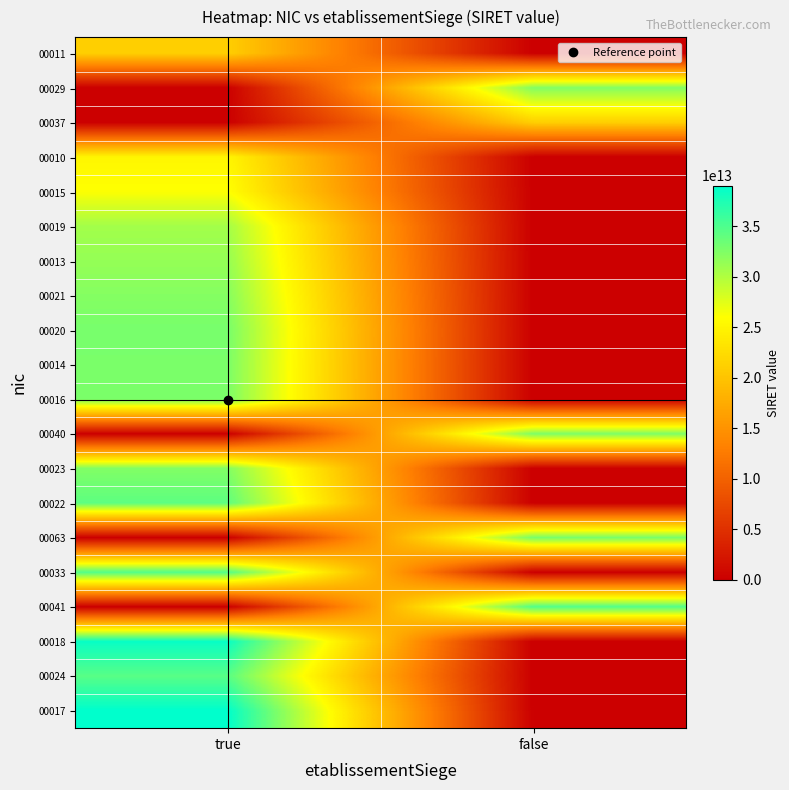

Reading left to right, what are all the values shown in this chart?

00011: true=21110284300011	false=0
00029: true=0	false=32303877800029
00037: true=0	false=21110284300037
00010: true=25110106900010	false=0
00015: true=26110276800015	false=0
00019: true=30673775000019	false=0
00013: true=31404051000013	false=0
00021: true=32182481500021	false=0
00020: true=32885088800020	false=0
00014: true=32710986400014	false=0
00016: true=32641852200016	false=0
00040: true=0	false=32537407200040
00023: true=32385500700023	false=0
00022: true=34201889200022	false=0
00063: true=0	false=32852276800063
00033: true=34791155400033	false=0
00041: true=0	false=34791155400041
00018: true=38539267500018	false=0
00024: true=34484282800024	false=0
00017: true=39007391400017	false=0